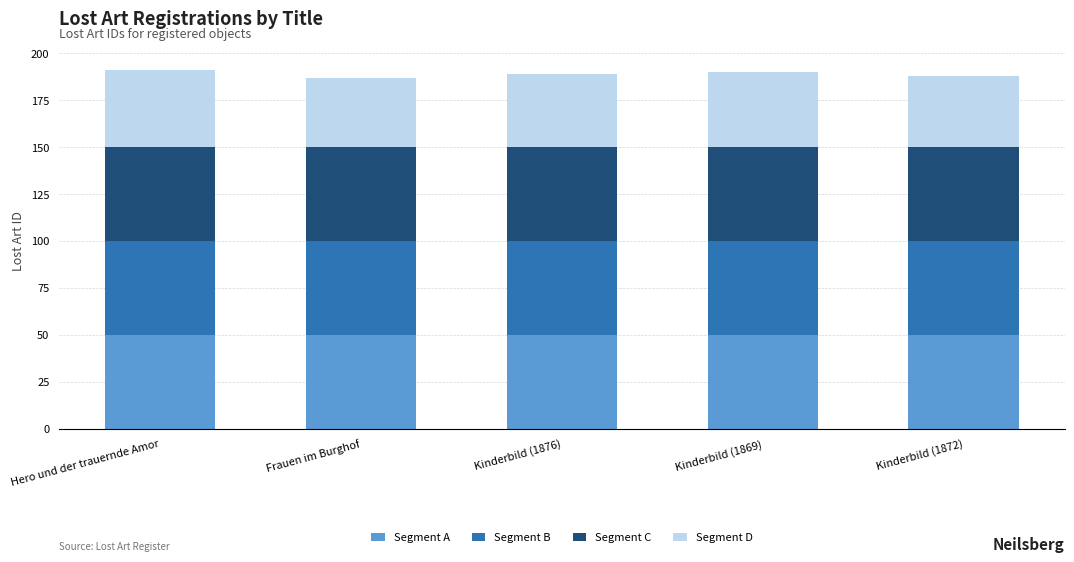

Is it true that Segment A equals 50 at Kinderbild (1876)?

True